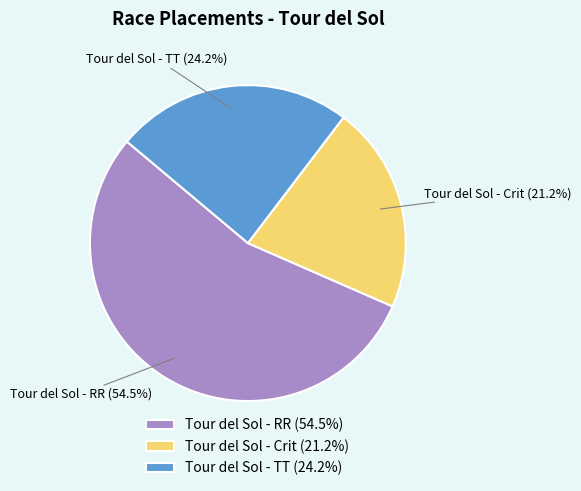

What percentage do Tour del Sol - TT and Tour del Sol - RR together represent?

78.8%